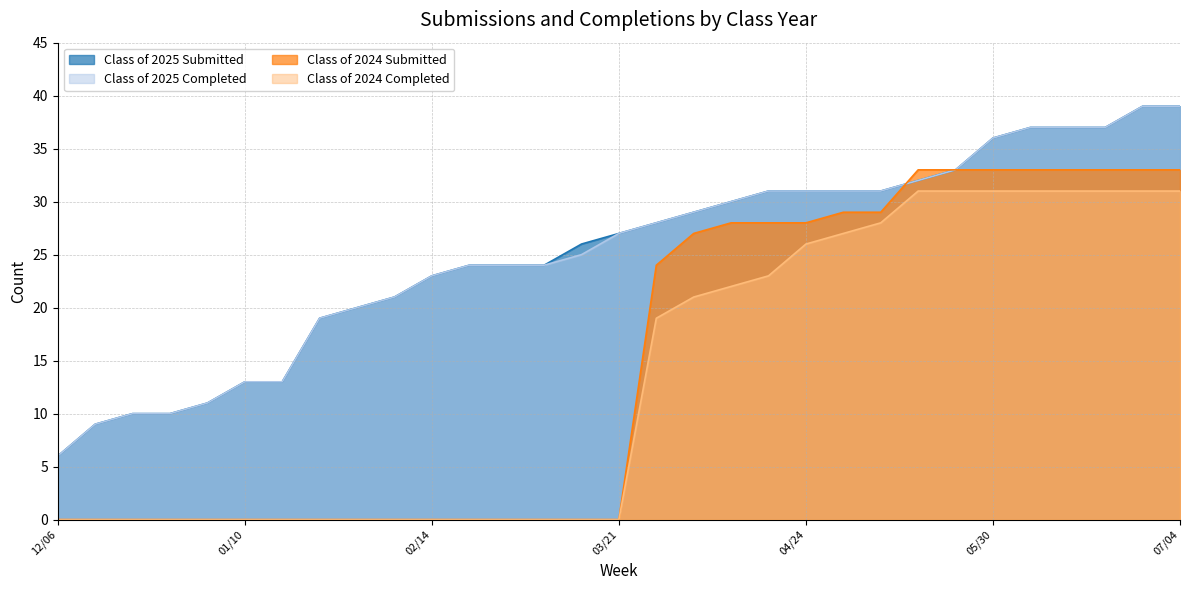

What is the sum of all Class of 2025 Completed values?

780